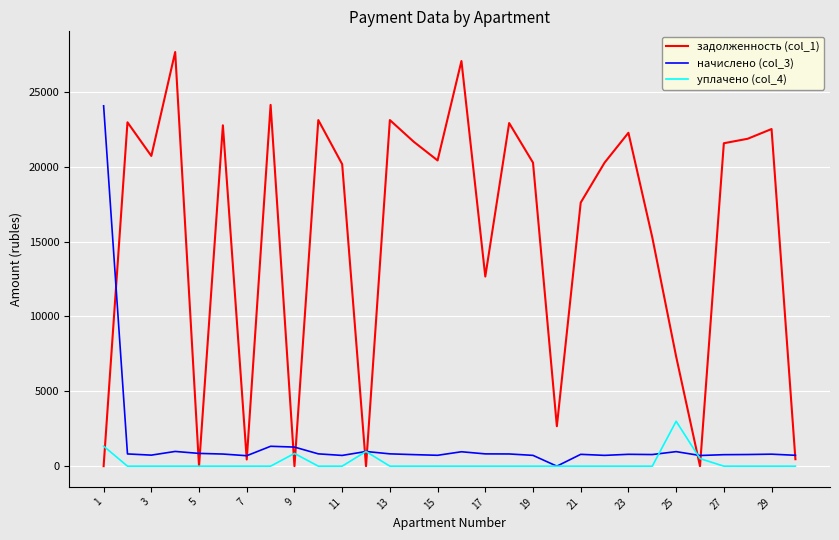

Which series has the largest total across all categories?

задолженность (col_1)